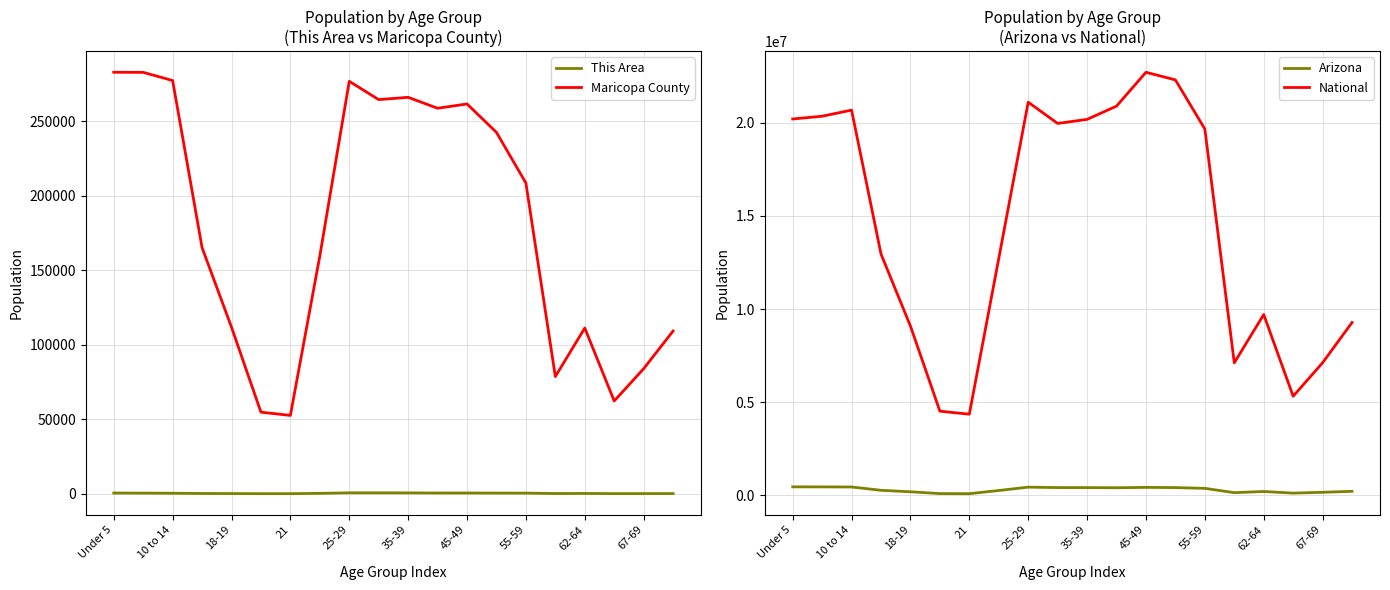

At how many categories does at least one series exceed 21354992?

2